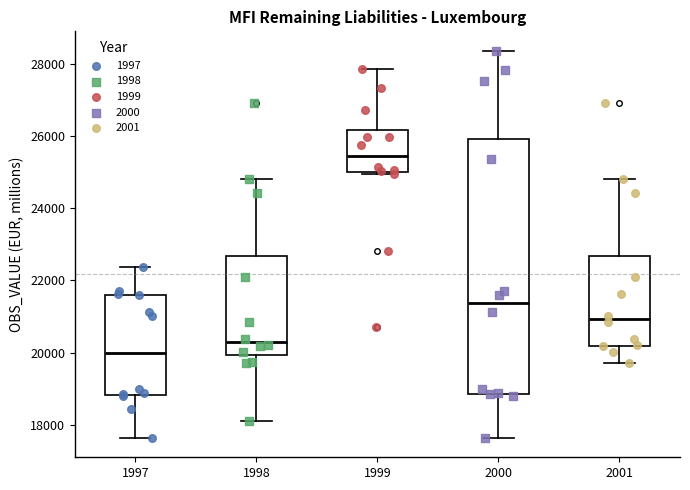

Where does the lower whisker of the box at x = 1998 end on the y-axis? The values are not printed on the chart, so give them approximately, as read against the axis.

18000